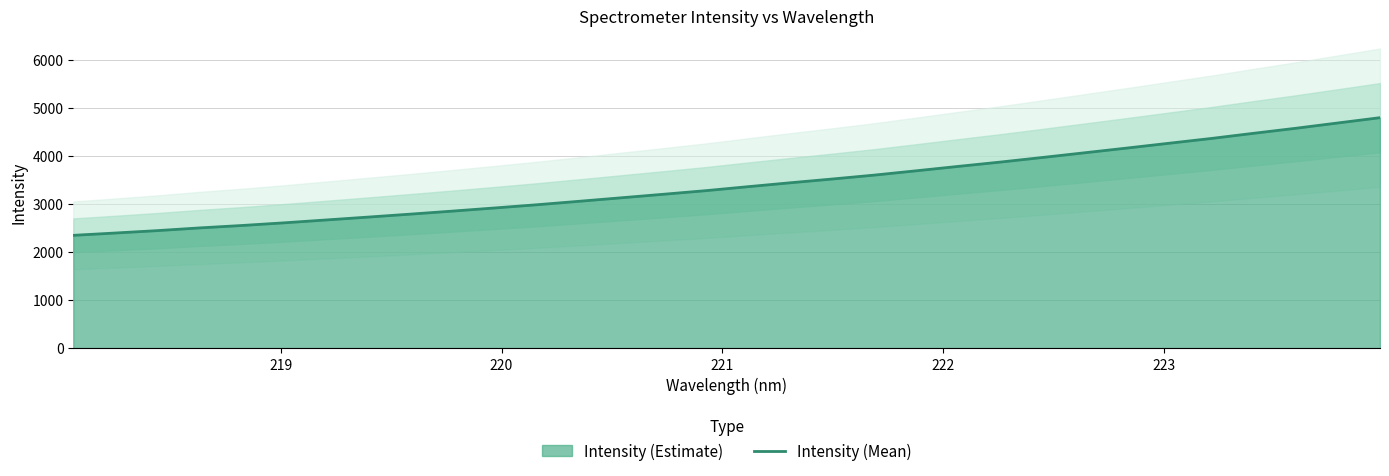

What is the minimum value for Intensity (Mean)?

2348.6